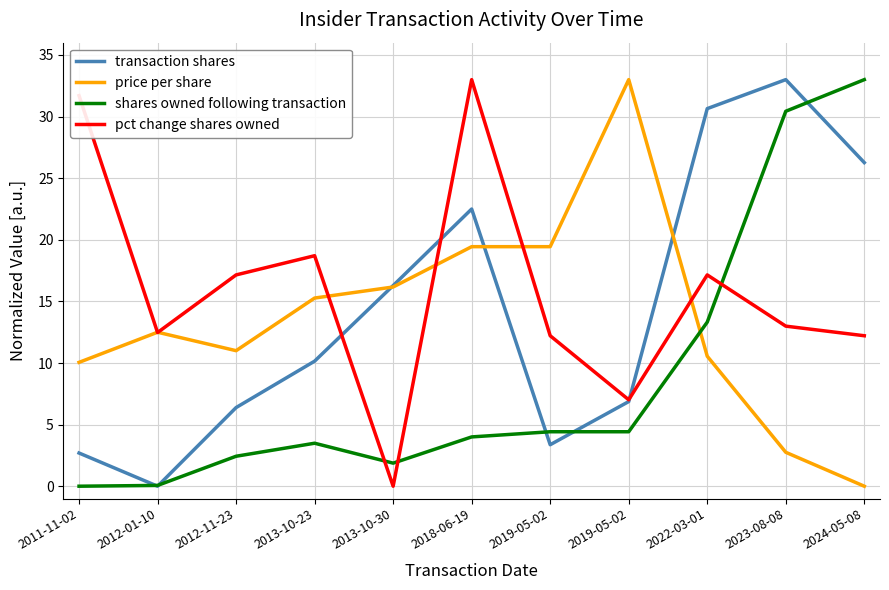

Which category has the lowest value in the price per share series?

2024-05-08